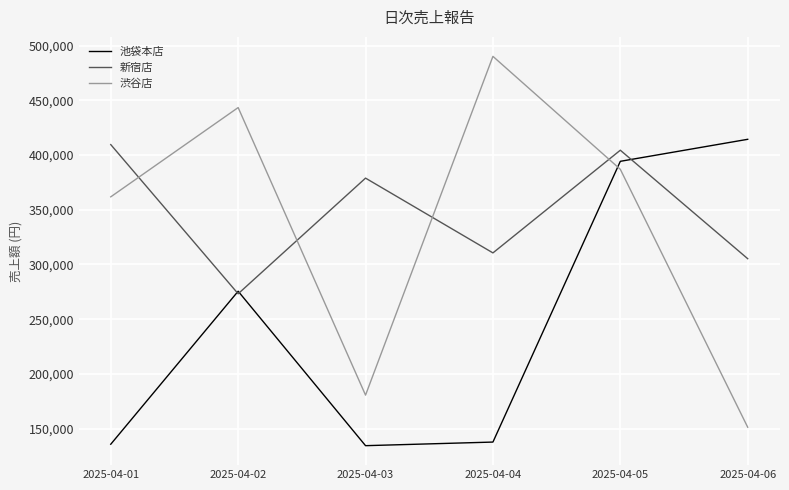

Which series has the widest spread of values?

渋谷店